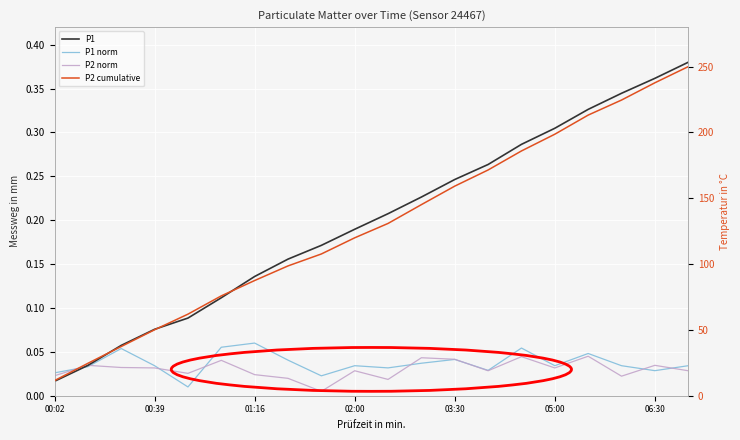

How many lines are shown in the chart?

4